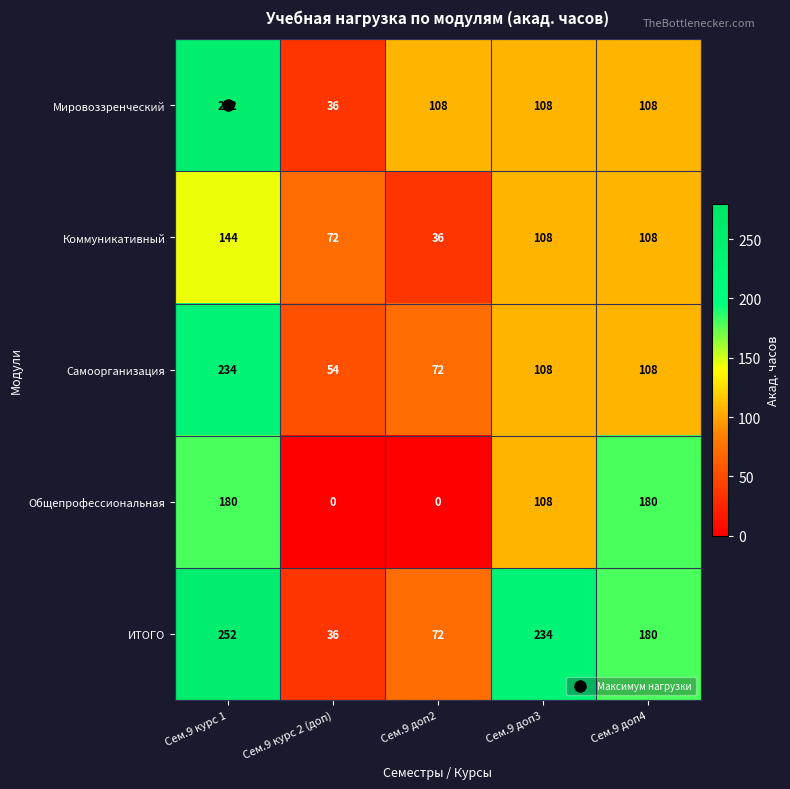

Is it true that Коммуникативный equals 143 at Сем.9 доп3?

False